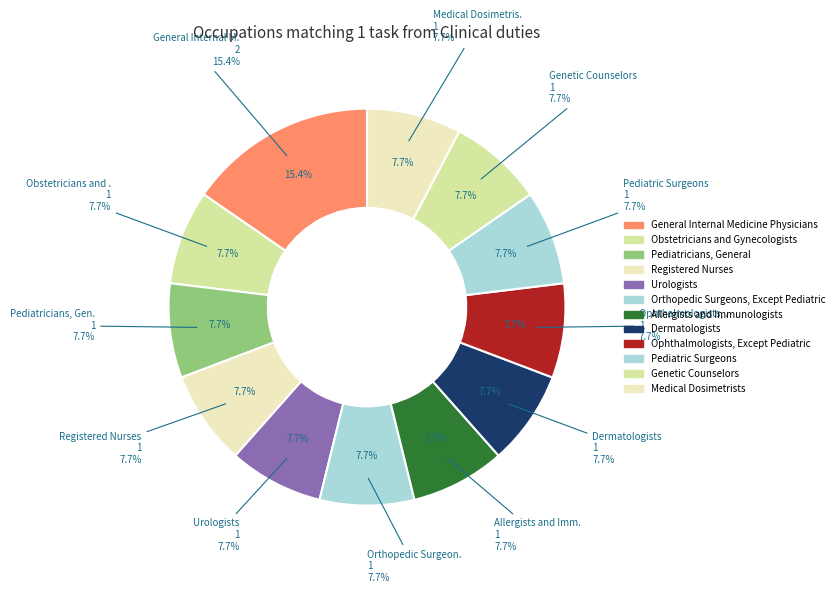

To the nearest percent, what is the average slice percentage?

8%